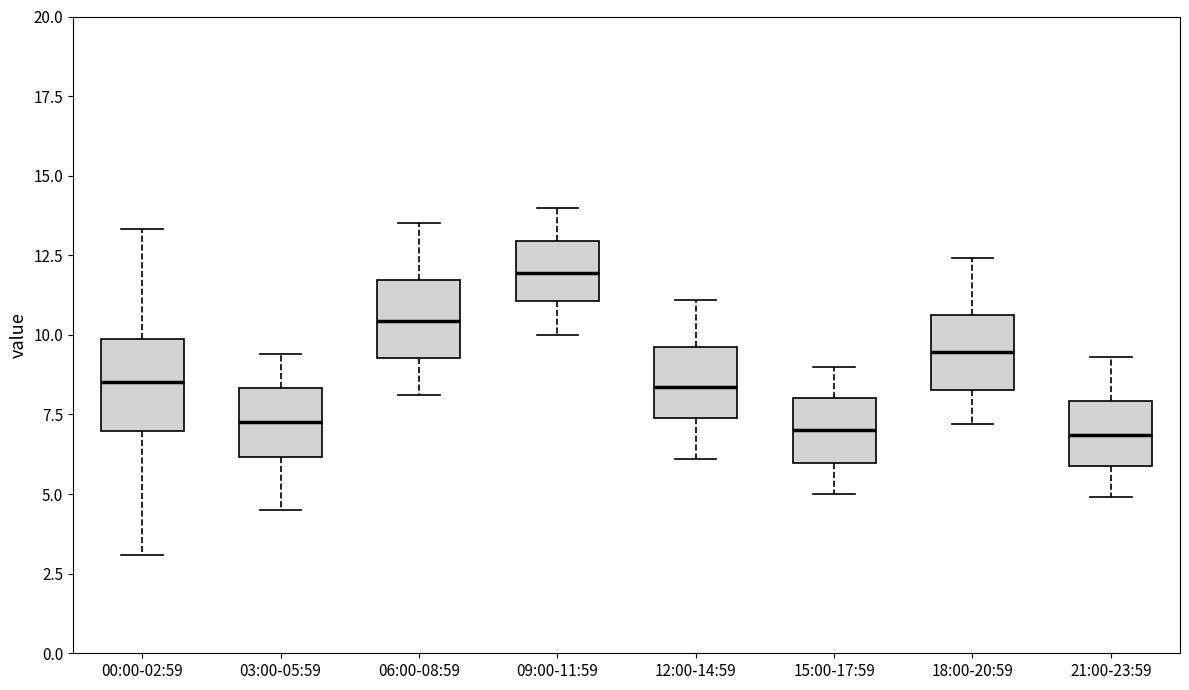

Reading left to right, transcribe this box plot: for each box, give where its median line is, the range the box spans, and where its two whiskers end, as read against the y-axis. The values are not printed on the chart, so give them approximately, as read against the axis.

00:00-02:59: median 8.5, box 7.0 to 10.0, whiskers 3.0 to 13.5
03:00-05:59: median 7.5, box 6.0 to 8.5, whiskers 4.5 to 9.5
06:00-08:59: median 10.5, box 9.5 to 11.5, whiskers 8.0 to 13.5
09:00-11:59: median 12.0, box 11.0 to 13.0, whiskers 10.0 to 14.0
12:00-14:59: median 8.5, box 7.5 to 9.5, whiskers 6.0 to 11.0
15:00-17:59: median 7.0, box 6.0 to 8.0, whiskers 5.0 to 9.0
18:00-20:59: median 9.5, box 8.5 to 10.5, whiskers 7.0 to 12.5
21:00-23:59: median 7.0, box 6.0 to 8.0, whiskers 5.0 to 9.5